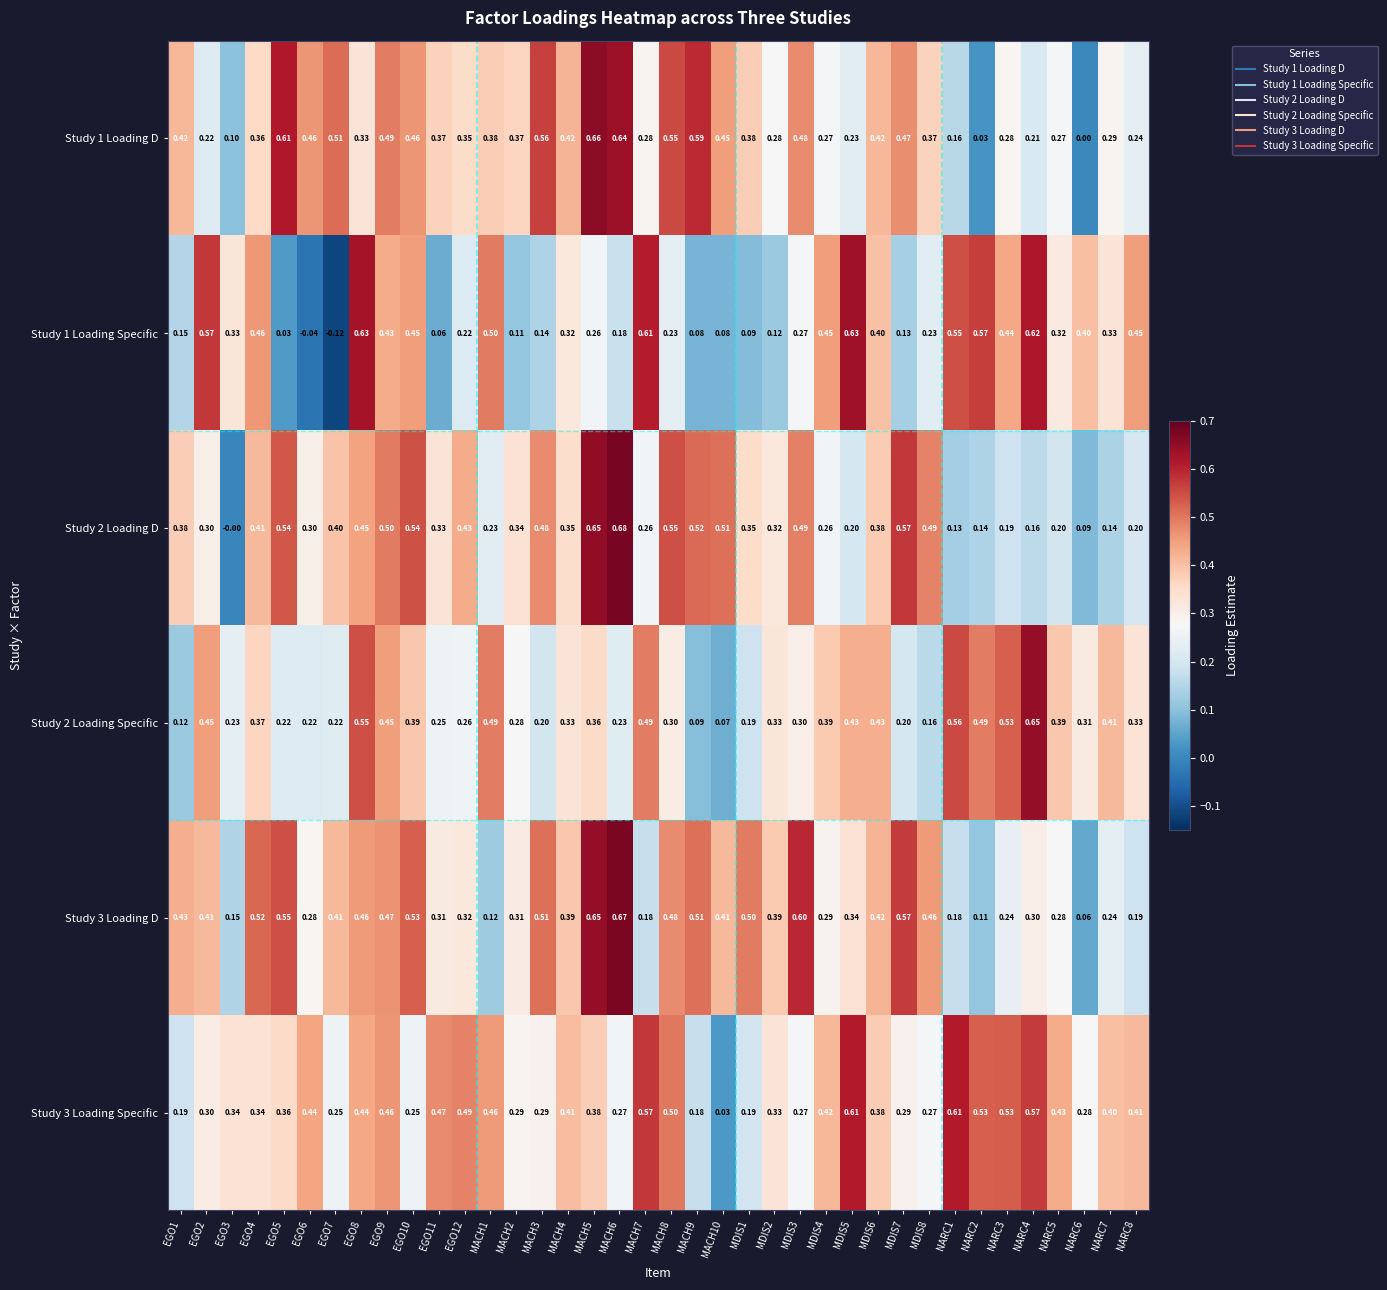

Which series has the widest spread of values?

Study 1 Loading Specific